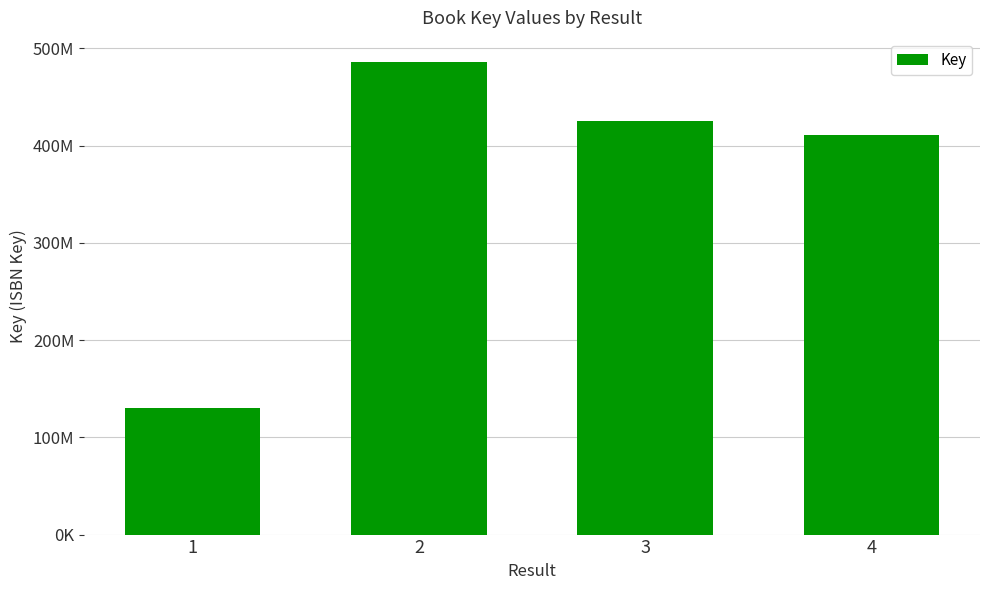

Rank the categories by value from lowest to highest.

1, 4, 3, 2